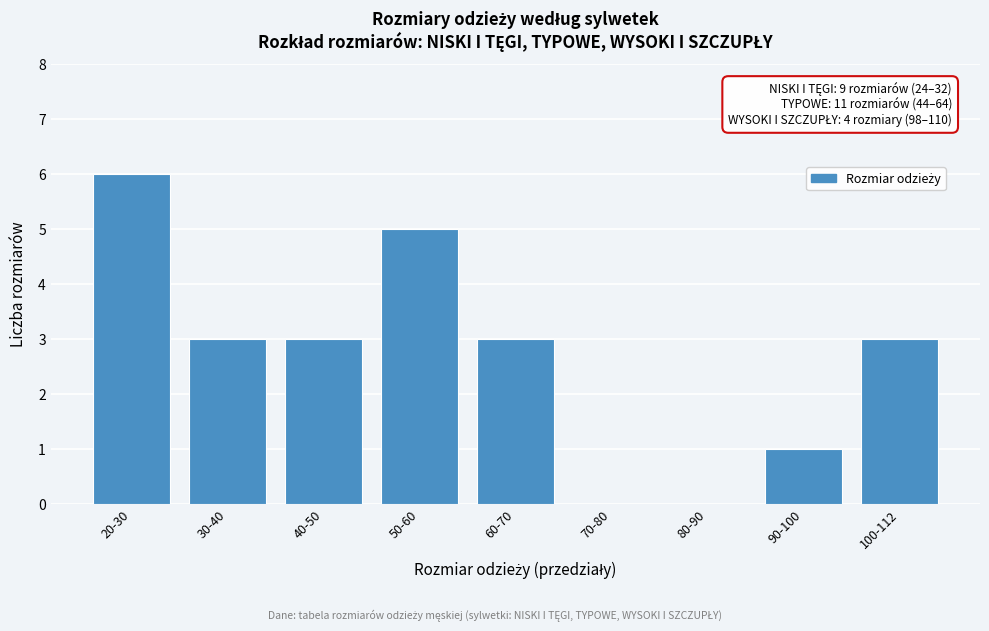

Reading left to right, what are all the values shown in this chart?

20-30=6	30-40=3	40-50=3	50-60=5	60-70=3	70-80=0	80-90=0	90-100=1	100-112=3